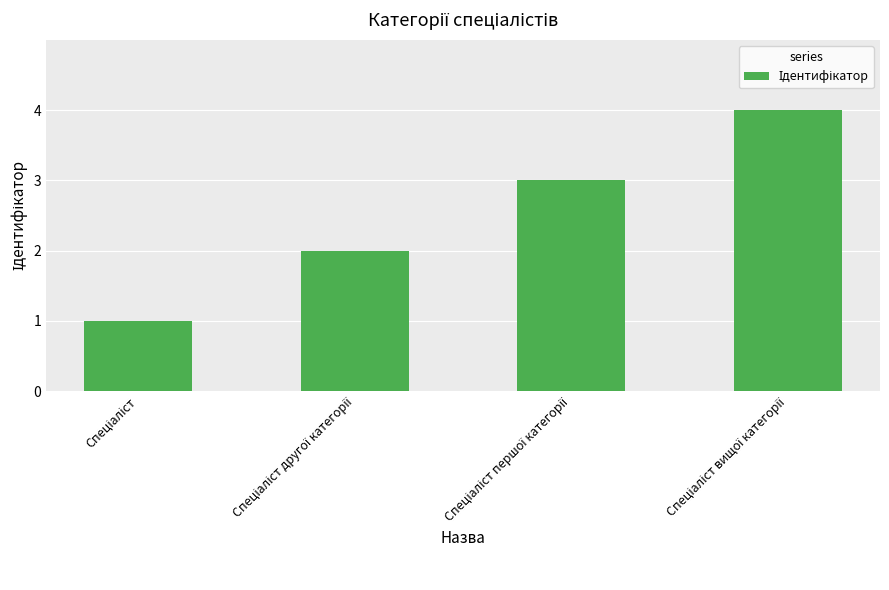

Reading right to left, what are all the values shown in this chart?

4	3	2	1